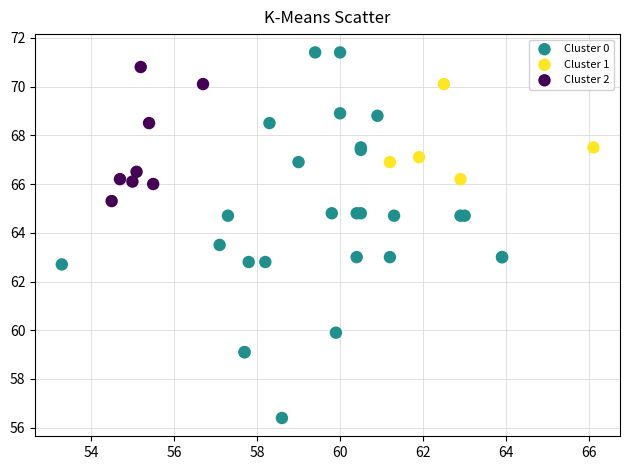

Which series reaches the minimum Y coordinate?

Cluster 0